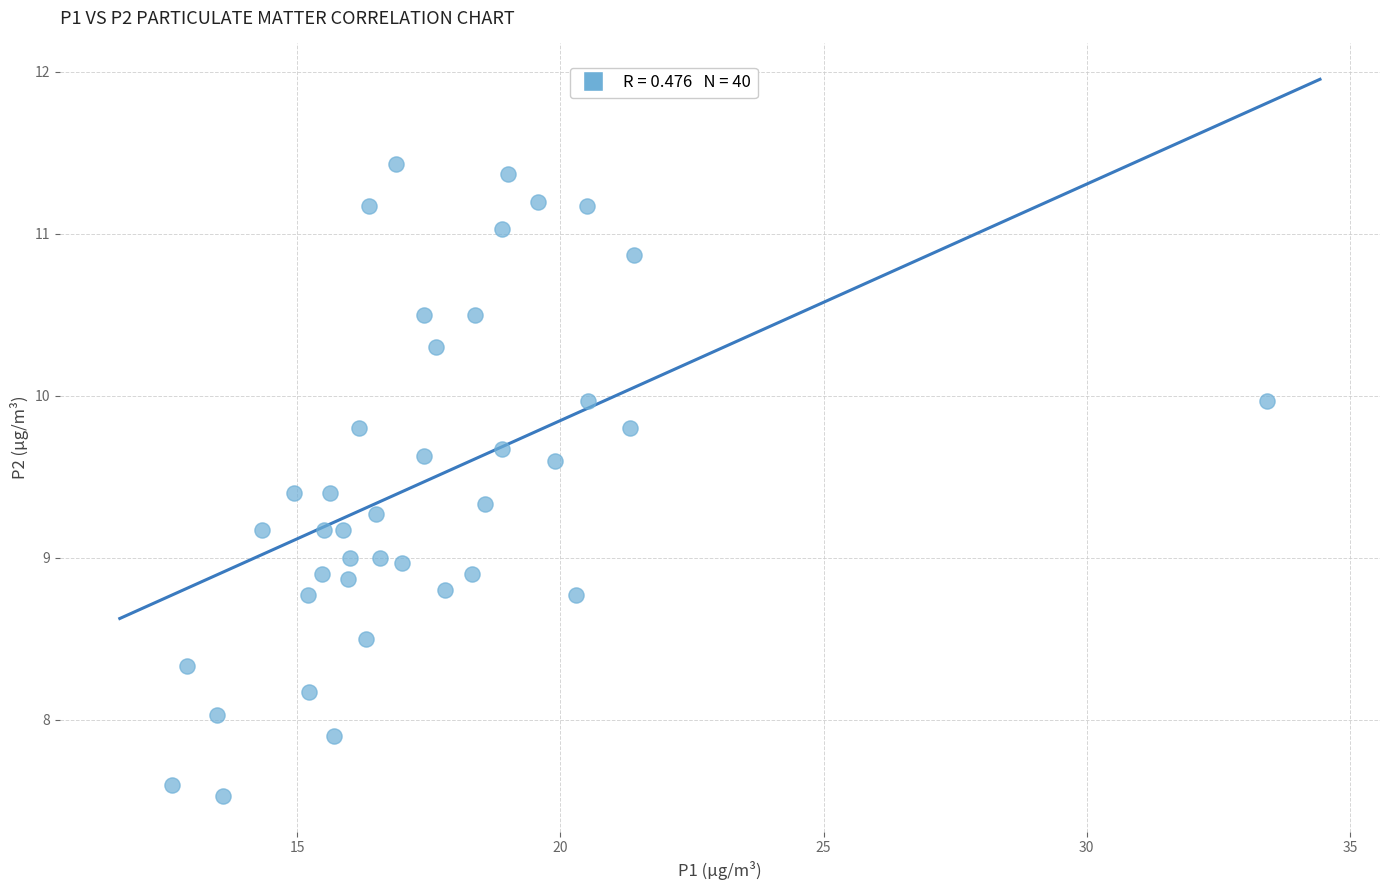

What is the range of Y values (max minus min)?

3.9